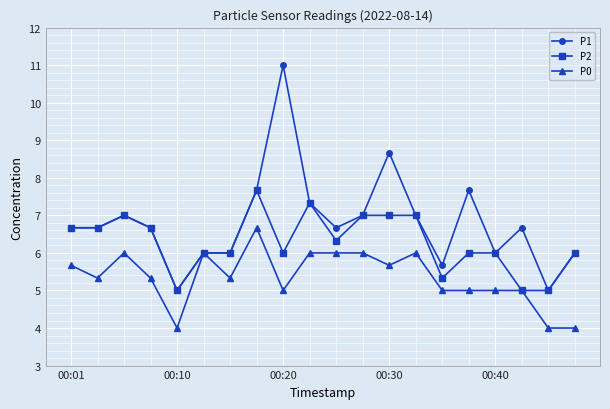

What are all the series names shown in the legend?

P1, P2, P0